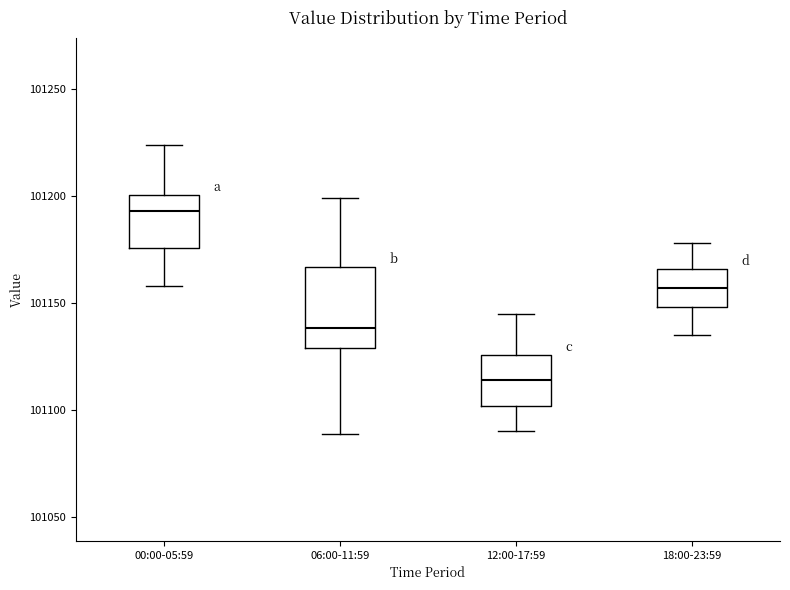

Comparing the boxes themselves (not the whiskers), which one is the tallest?

06:00-11:59